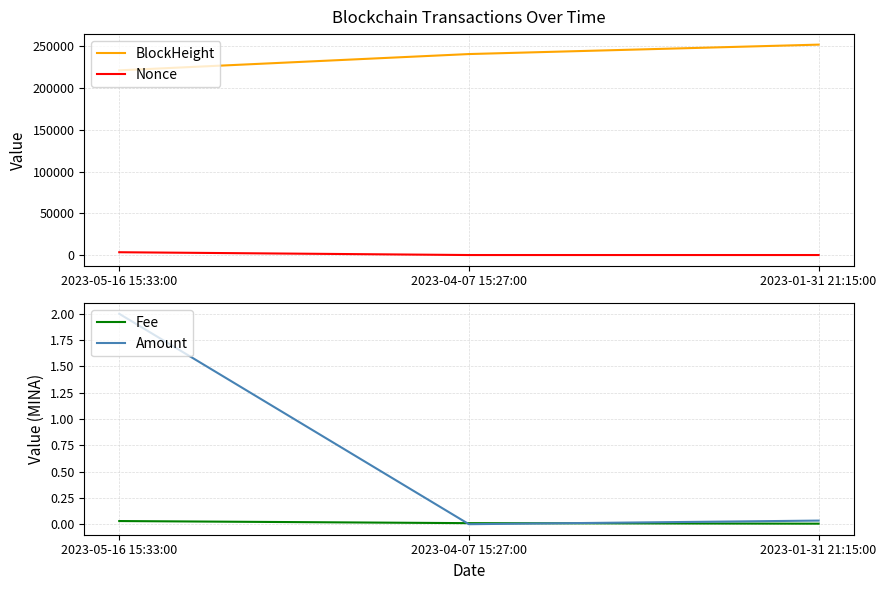

Rank the categories by Fee value from lowest to highest.

2023-01-31 21:15:00, 2023-04-07 15:27:00, 2023-05-16 15:33:00